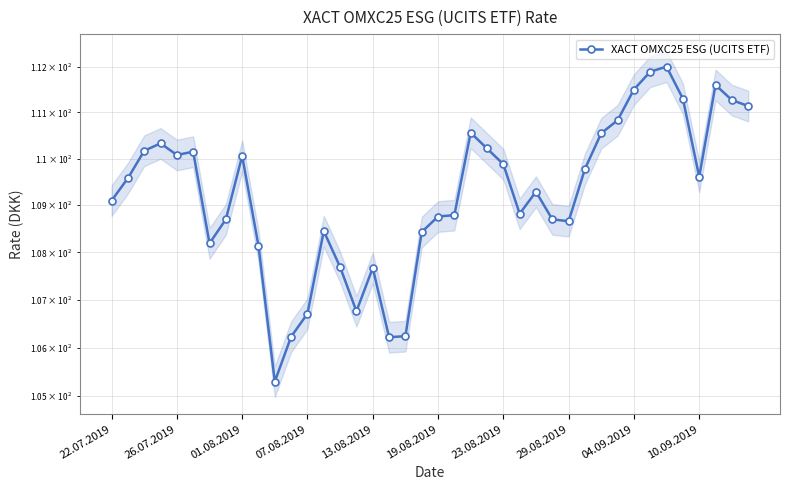

The value at 25 is 44.8. True or false?

False